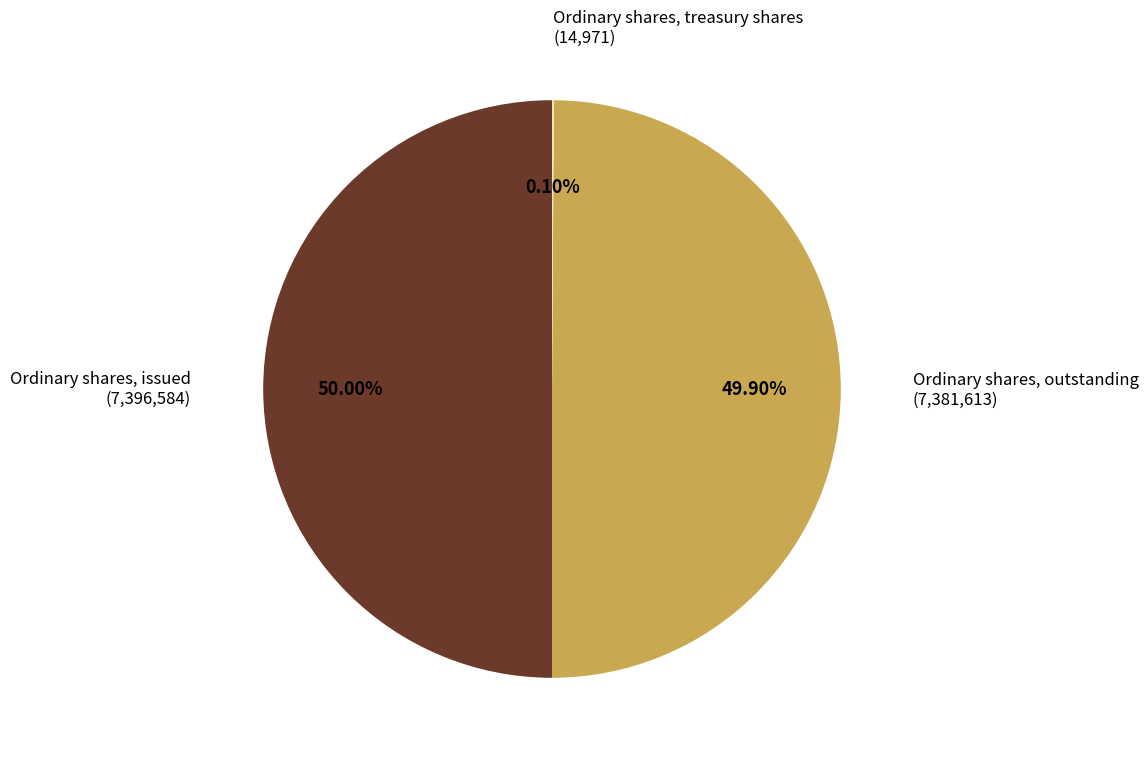

Approximately how many times larger is the value at Ordinary shares, issued compared to Ordinary shares, outstanding?

1.0